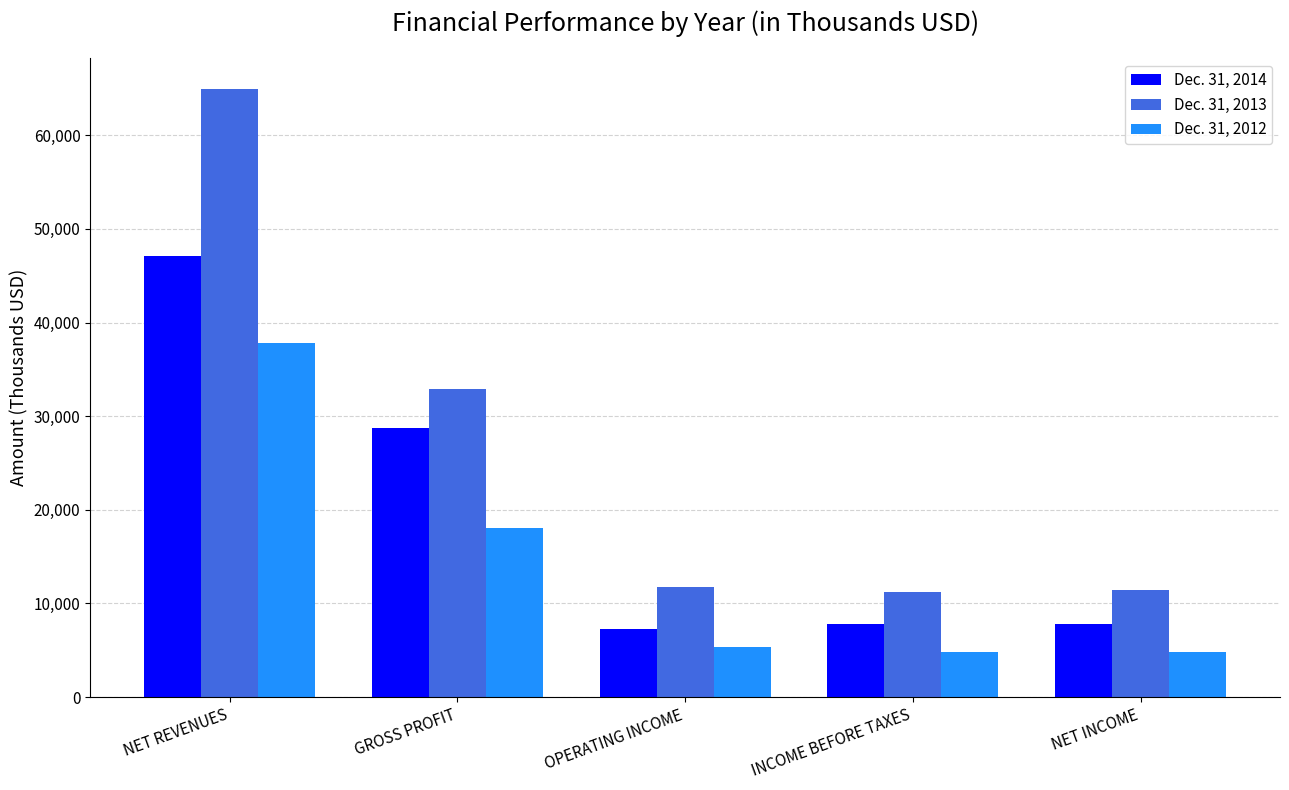

What is the average value of the Dec. 31, 2014 series?

19762